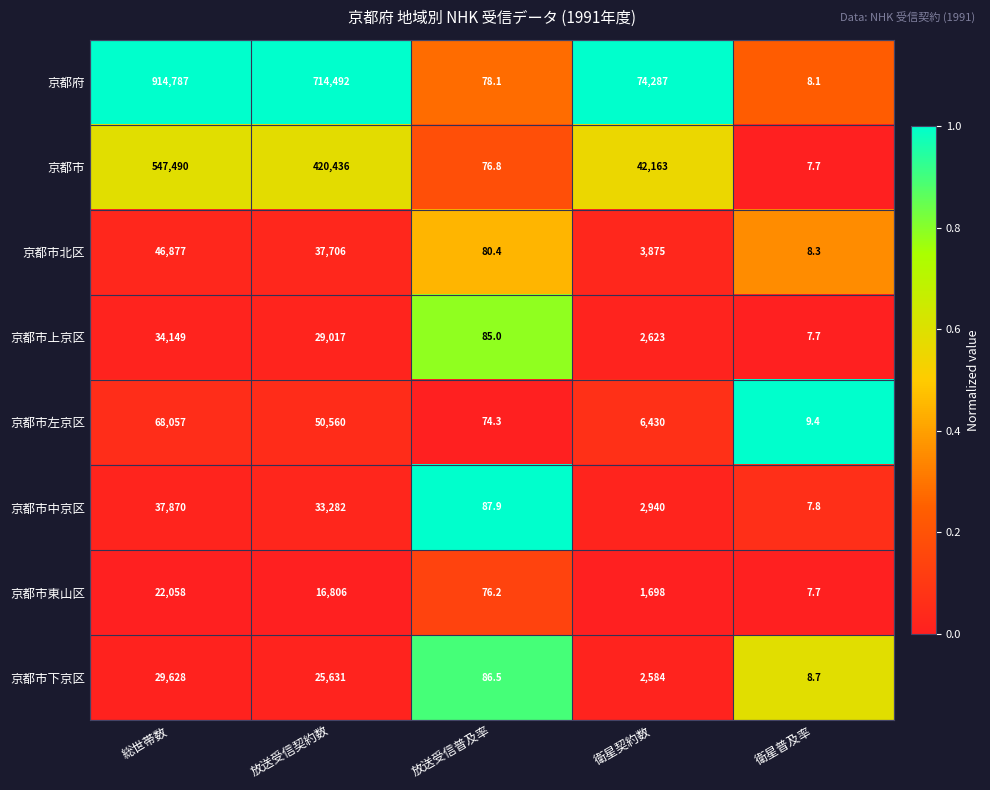

What is the difference between the second highest and second lowest values in the 京都市上京区 series?

28932.0